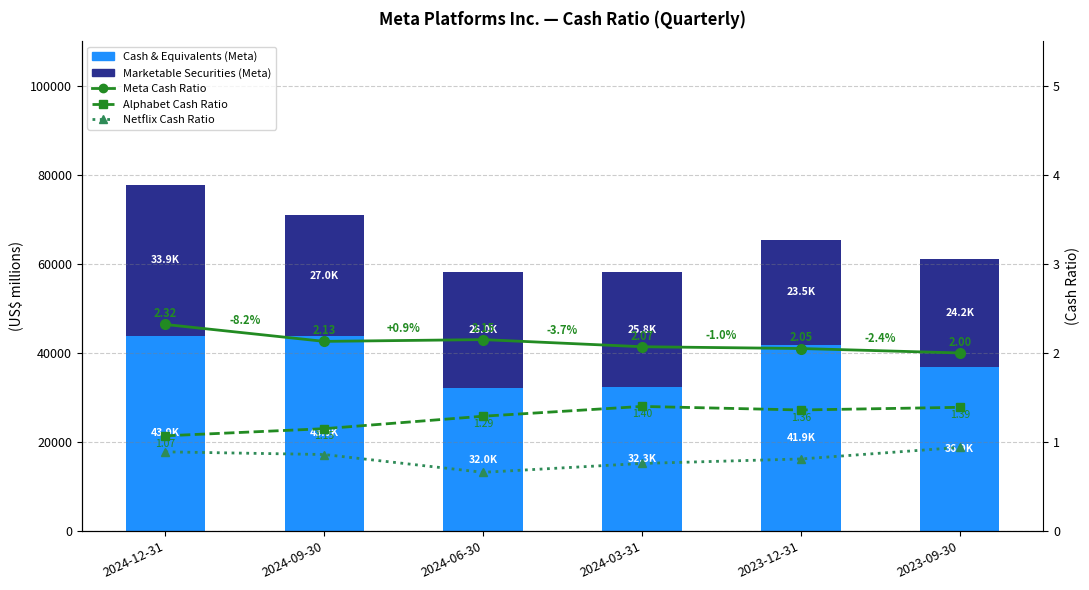

How many data points in Meta Cash Ratio are above 2?

5